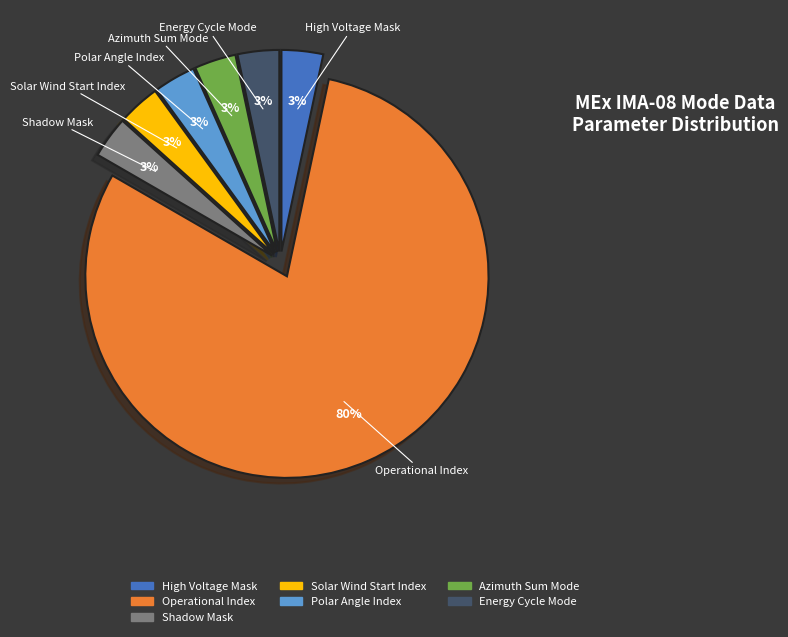

What percentage is the Solar Wind Start Index slice, to the nearest percent?

3%